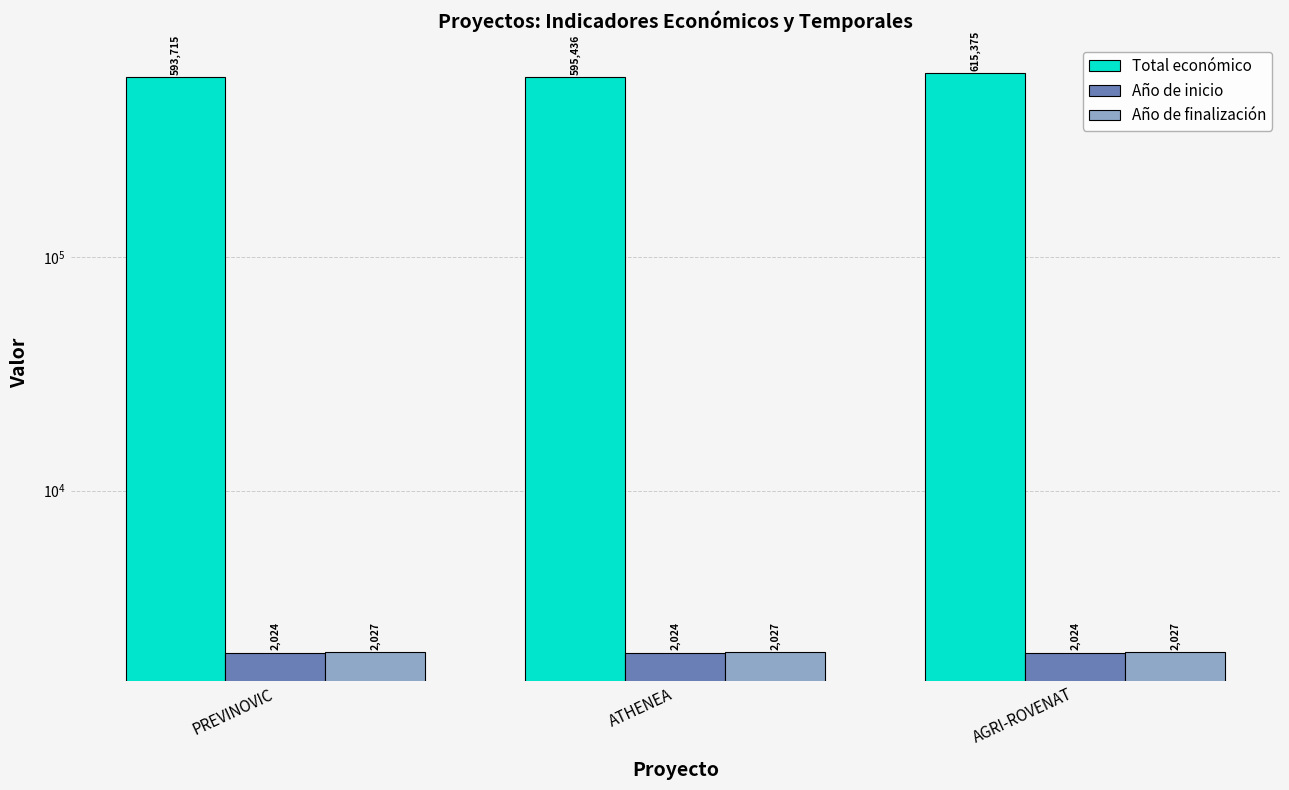

At which label is Año de finalización closest to 2027?

PREVINOVIC